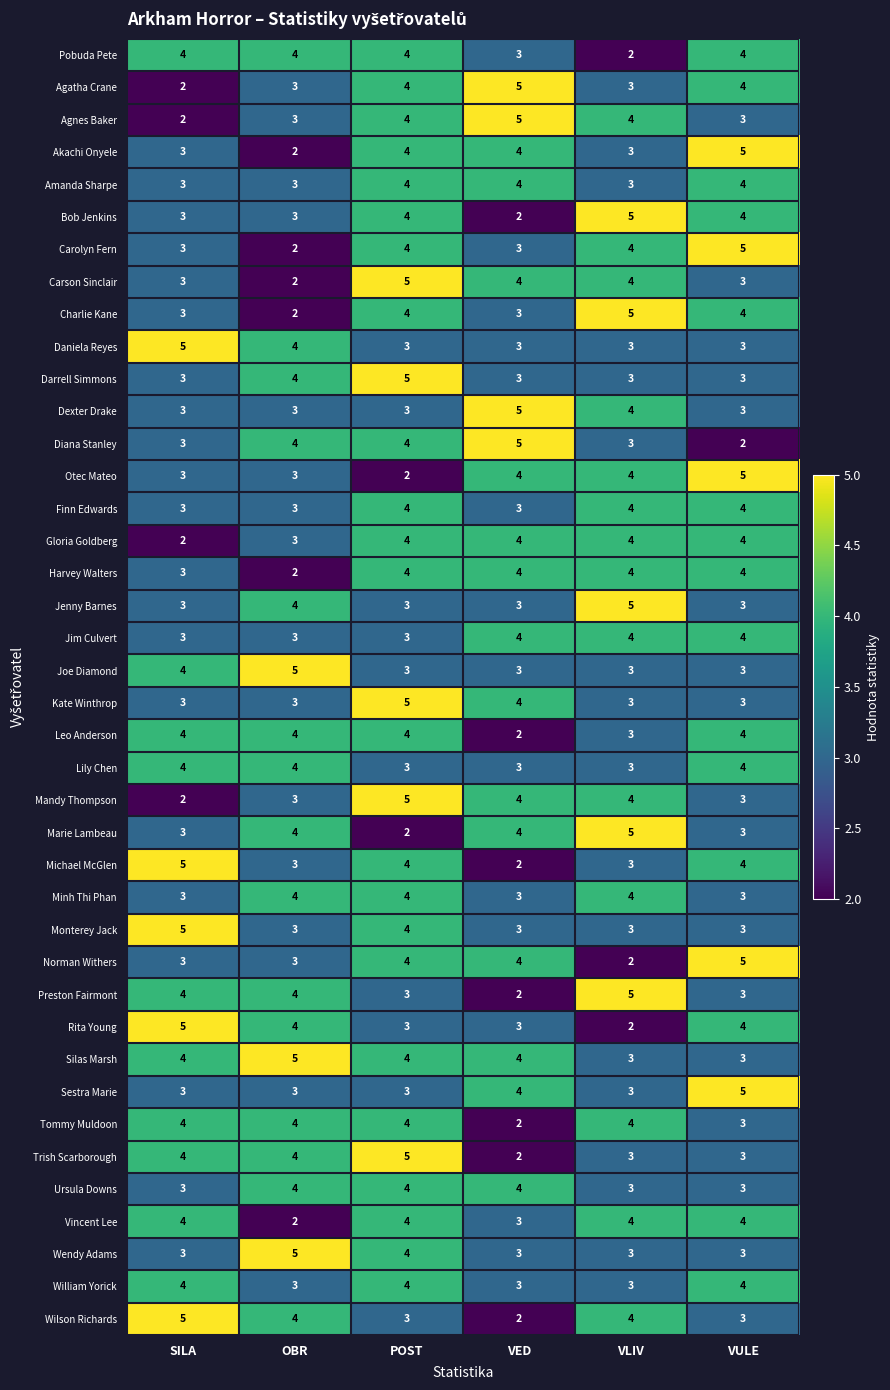

What is the spread (max minus min) of values at SILA?

3